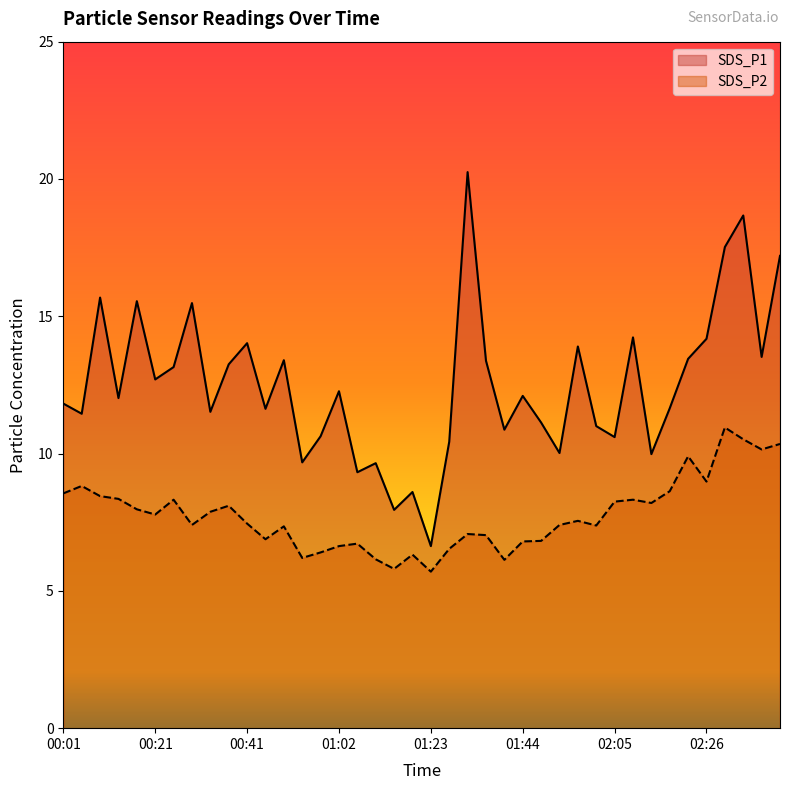

Which has a higher value, 01:36 or 00:33?

01:36